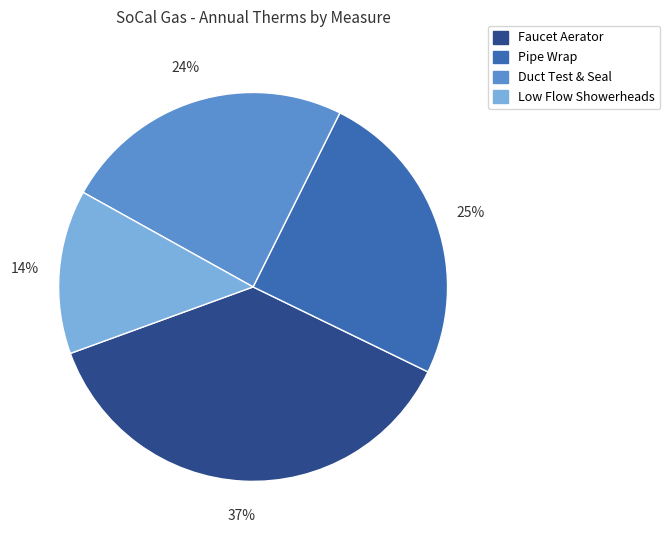

Rank the categories by value from lowest to highest.

Low Flow Showerheads, Duct Test & Seal, Pipe Wrap, Faucet Aerator